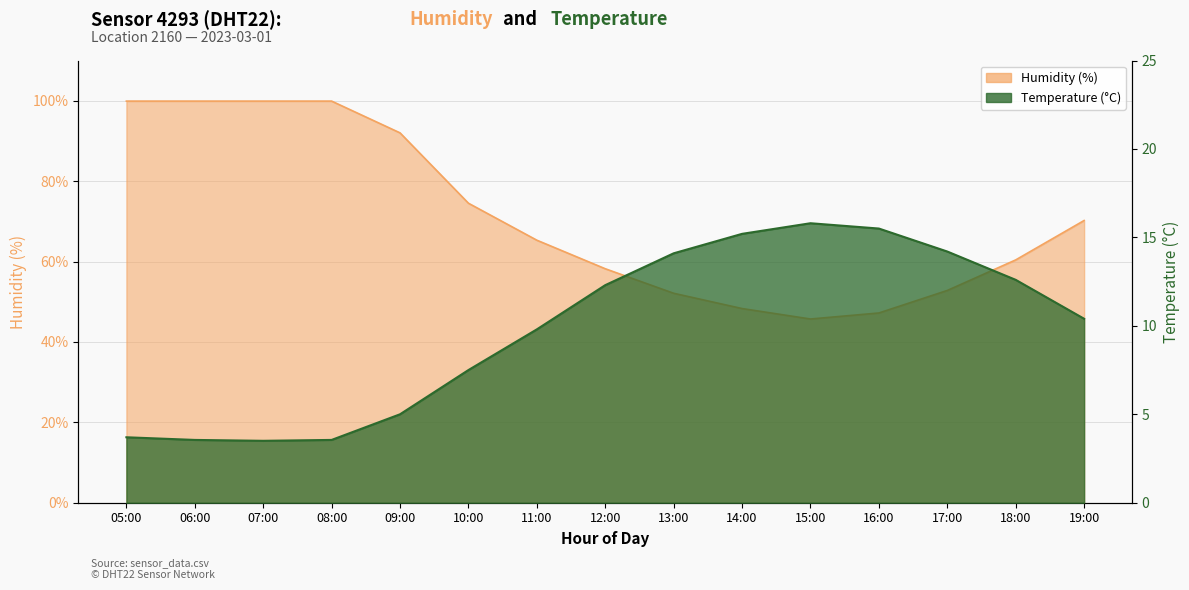

What is the sum of the humidity values at 12:00 and 17:00?

111.0